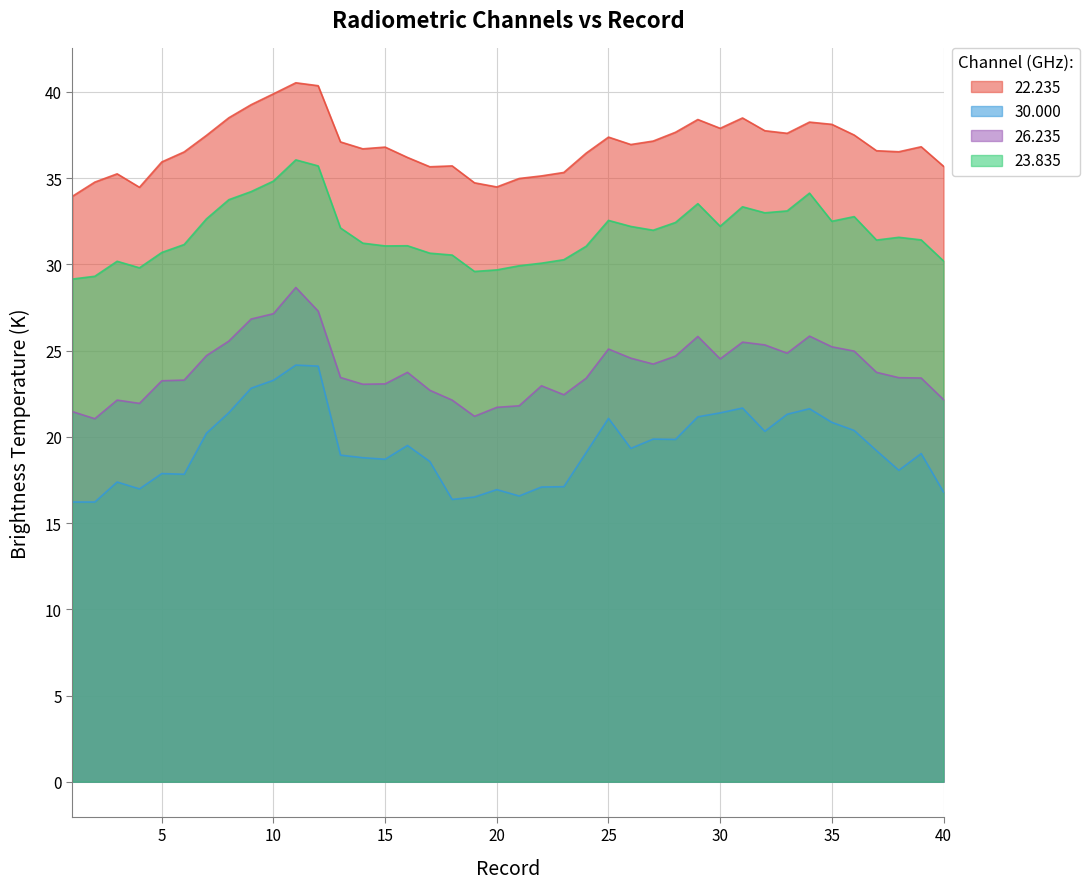

Which series changed the most between 26 and 37?

26.235